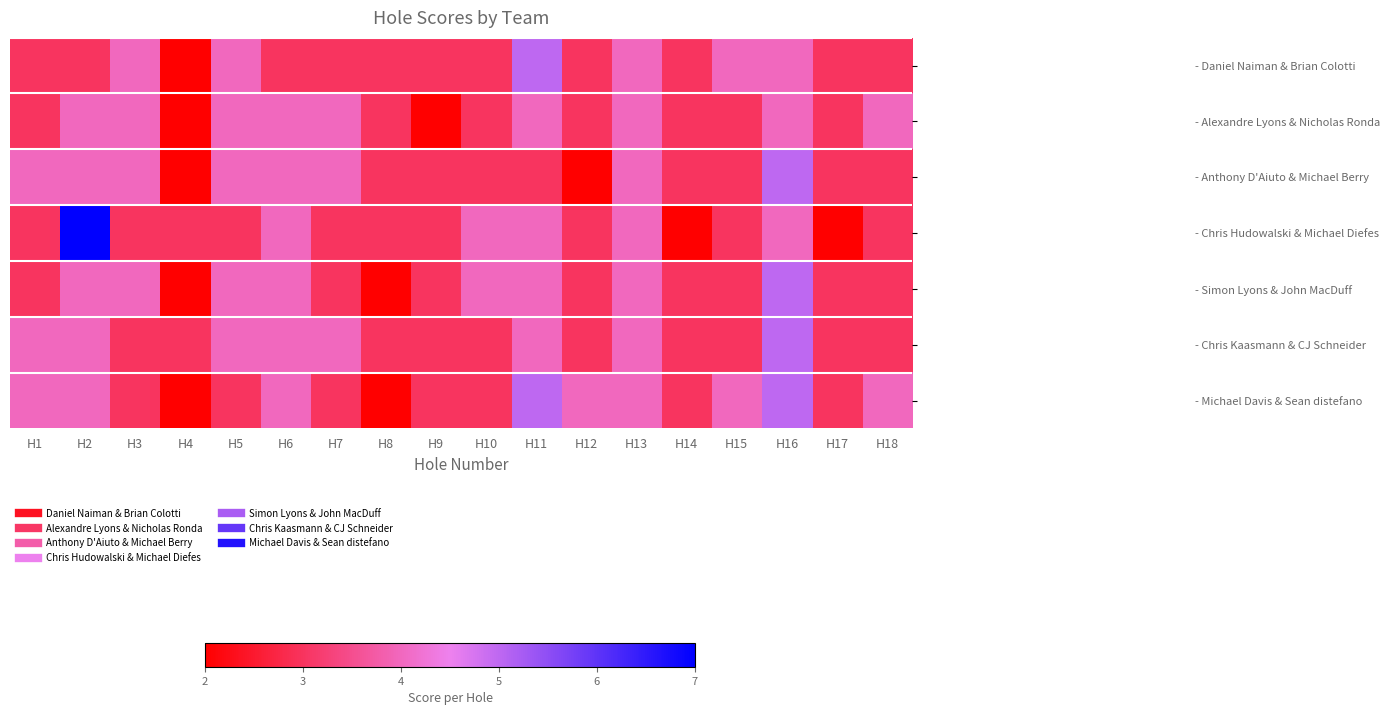

Reading left to right, what are all the values shown in this chart?

- Daniel Naiman & Brian Colotti: H1=3	H2=3	H3=4	H4=2	H5=4	H6=3	H7=3	H8=3	H9=3	H10=3	H11=5	H12=3	H13=4	H14=3	H15=4	H16=4	H17=3	H18=3
- Alexandre Lyons & Nicholas Ronda: H1=3	H2=4	H3=4	H4=2	H5=4	H6=4	H7=4	H8=3	H9=2	H10=3	H11=4	H12=3	H13=4	H14=3	H15=3	H16=4	H17=3	H18=4
- Anthony D'Aiuto & Michael Berry: H1=4	H2=4	H3=4	H4=2	H5=4	H6=4	H7=4	H8=3	H9=3	H10=3	H11=3	H12=2	H13=4	H14=3	H15=3	H16=5	H17=3	H18=3
- Chris Hudowalski & Michael Diefes: H1=3	H2=7	H3=3	H4=3	H5=3	H6=4	H7=3	H8=3	H9=3	H10=4	H11=4	H12=3	H13=4	H14=2	H15=3	H16=4	H17=2	H18=3
- Simon Lyons & John MacDuff: H1=3	H2=4	H3=4	H4=2	H5=4	H6=4	H7=3	H8=2	H9=3	H10=4	H11=4	H12=3	H13=4	H14=3	H15=3	H16=5	H17=3	H18=3
- Chris Kaasmann & CJ Schneider: H1=4	H2=4	H3=3	H4=3	H5=4	H6=4	H7=4	H8=3	H9=3	H10=3	H11=4	H12=3	H13=4	H14=3	H15=3	H16=5	H17=3	H18=3
- Michael Davis & Sean distefano: H1=4	H2=4	H3=3	H4=2	H5=3	H6=4	H7=3	H8=2	H9=3	H10=3	H11=5	H12=4	H13=4	H14=3	H15=4	H16=5	H17=3	H18=4